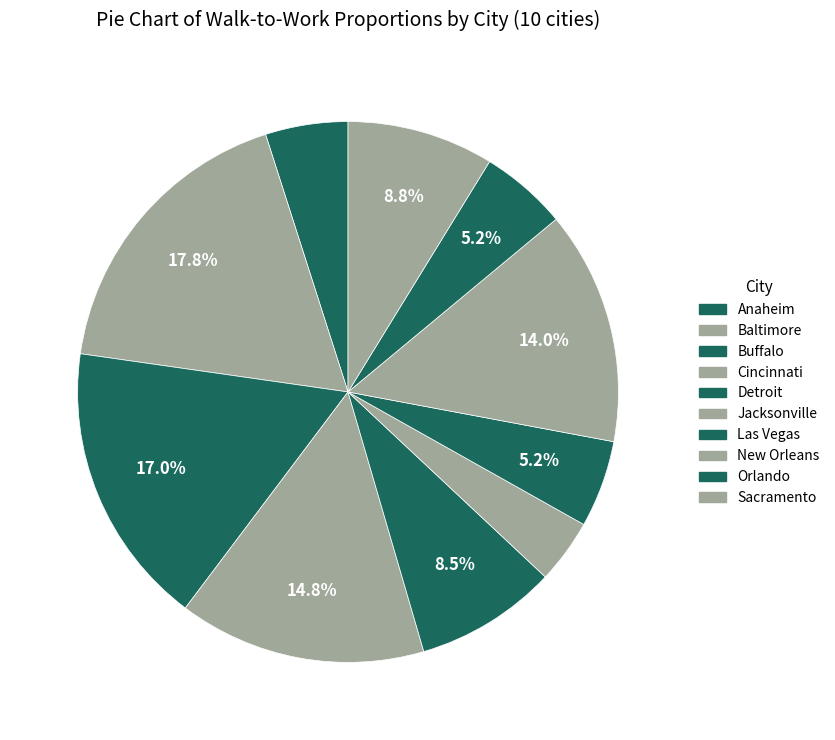

Approximately how many times larger is the value at Jacksonville compared to Baltimore?

0.2